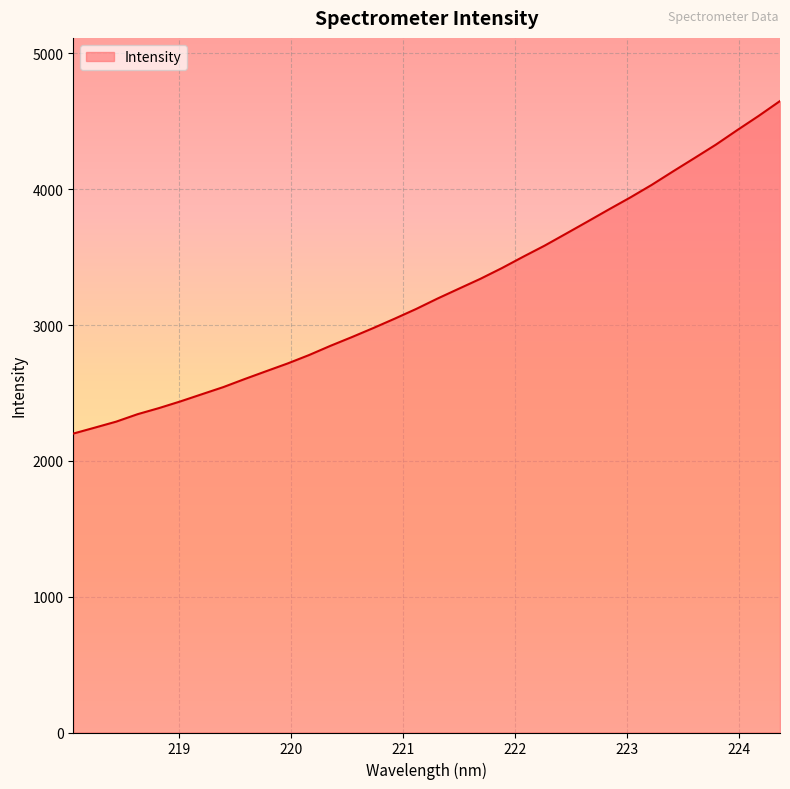

What is the difference between the maximum and minimum values?

2448.2